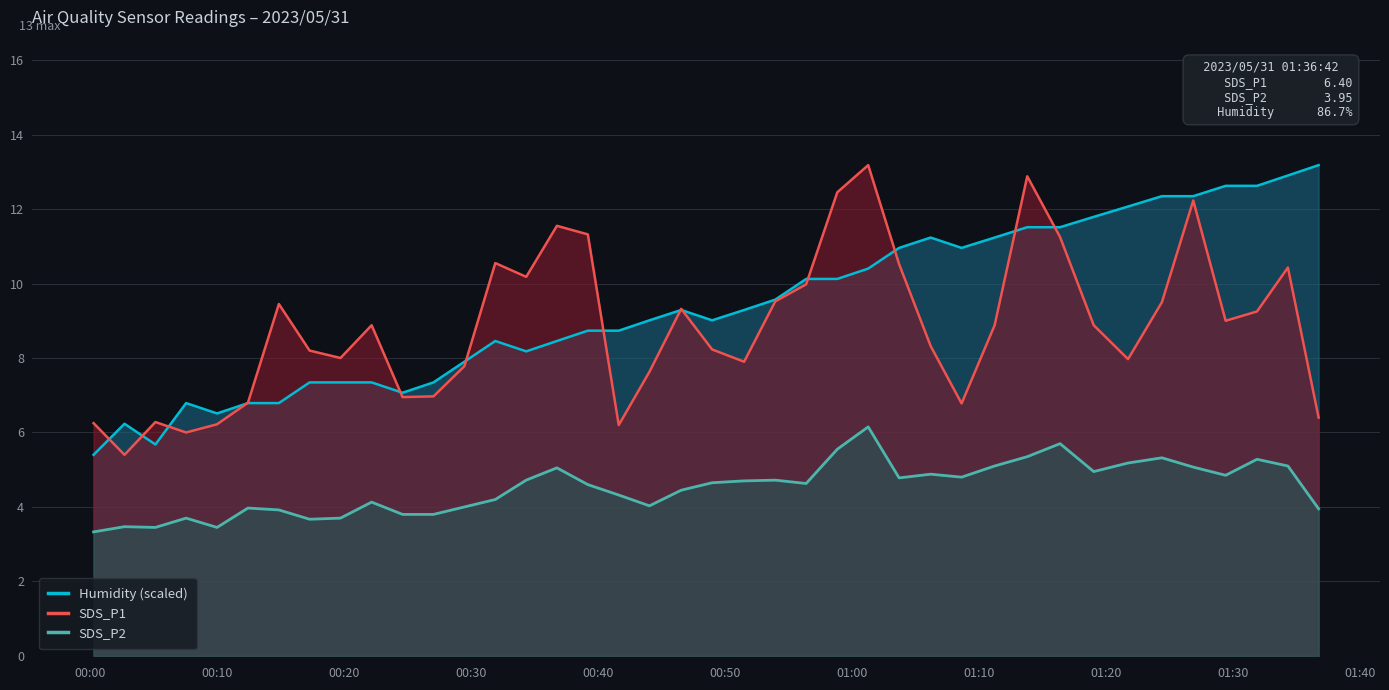

True or false: SDS_P1 and SDS_P2 cross at least once.

False